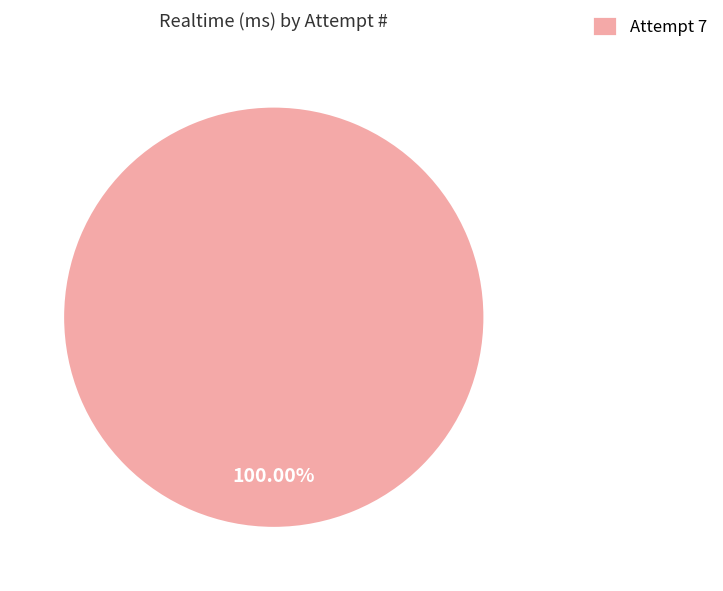

What is the majority slice?

Attempt 7